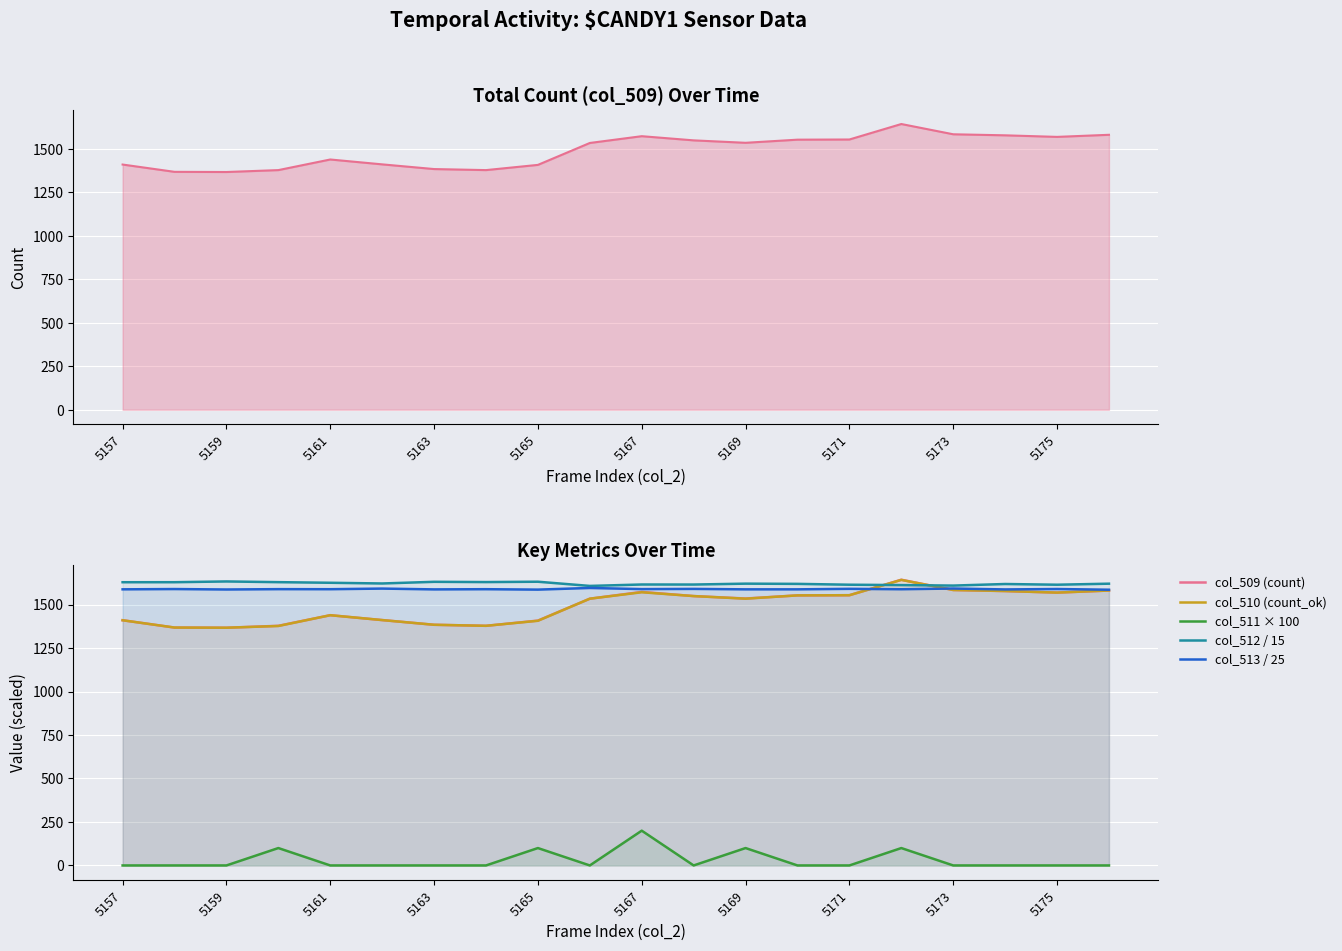

What is the difference between the second highest and second lowest values in the col_510 (count_ok) series?

216.0